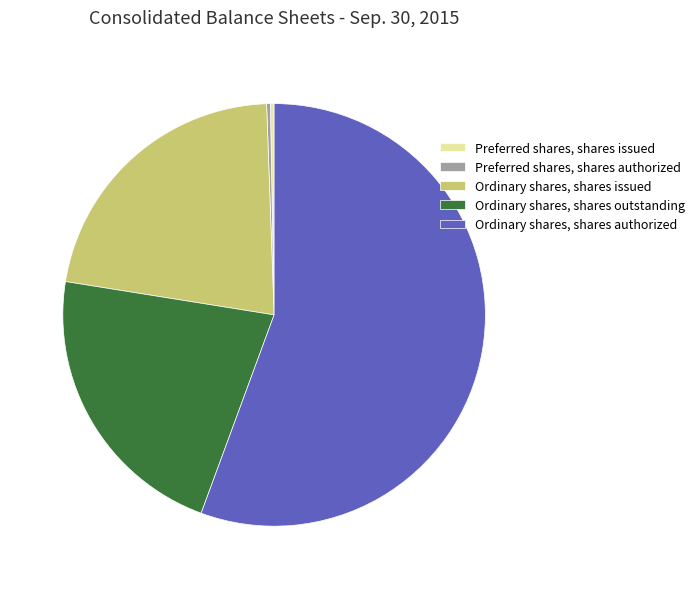

Does any single category account for the majority?

Yes